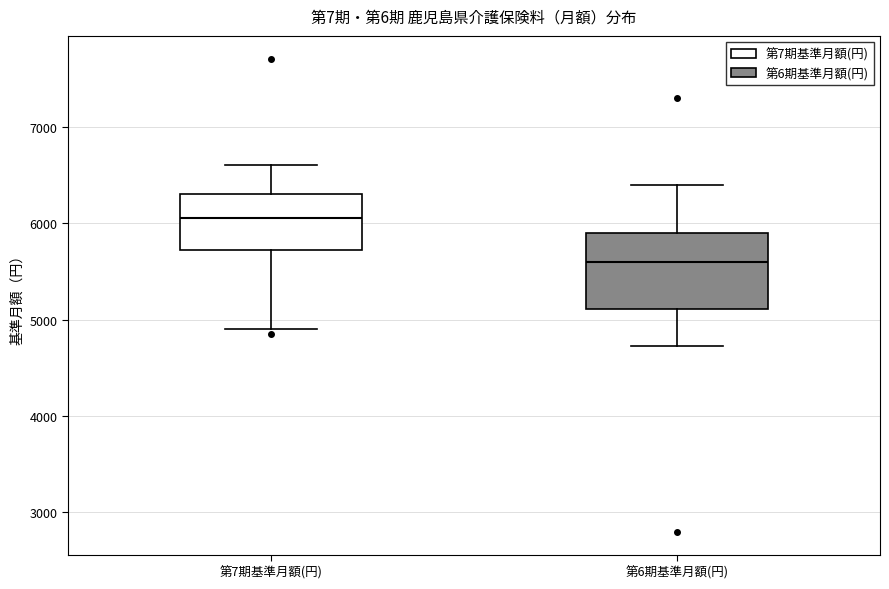

Where does the median line of the box for 第7期基準月額(円) sit on the y-axis? The values are not printed on the chart, so give them approximately, as read against the axis.

6100